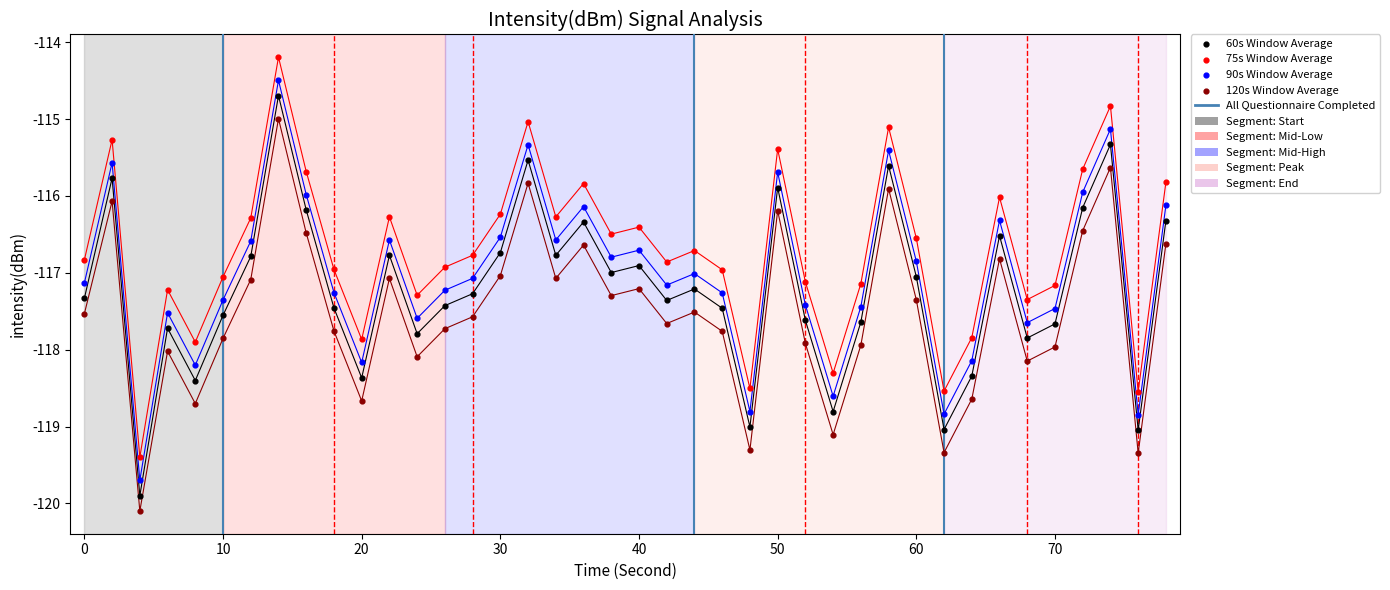

Across all data points, what is the range of X values (max minus min)?

78.0